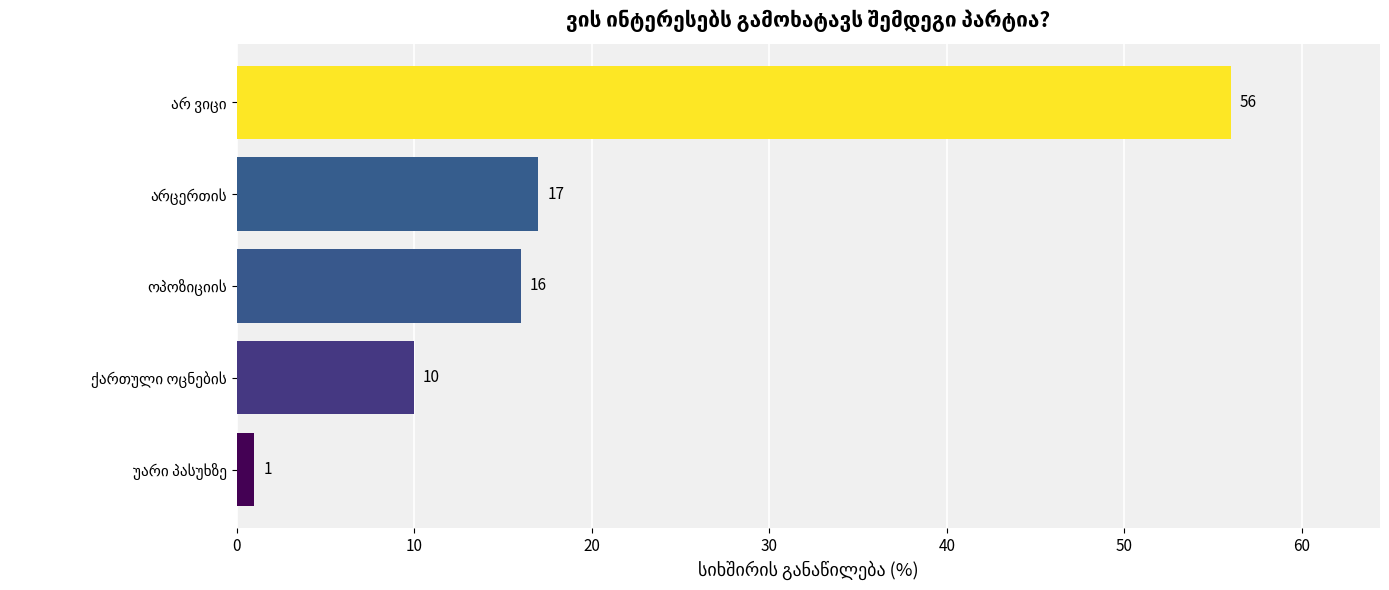

Reading bottom to top, list all the values displayed in this chart.

1	10	16	17	56